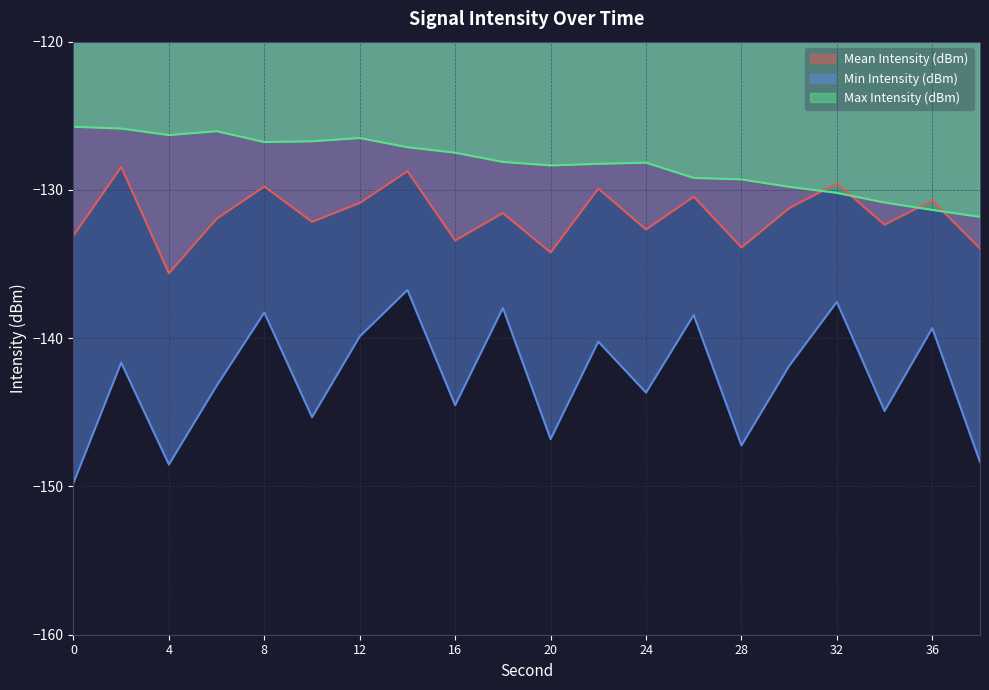

Where is Max Intensity (dBm) nearest to the value -128?

18